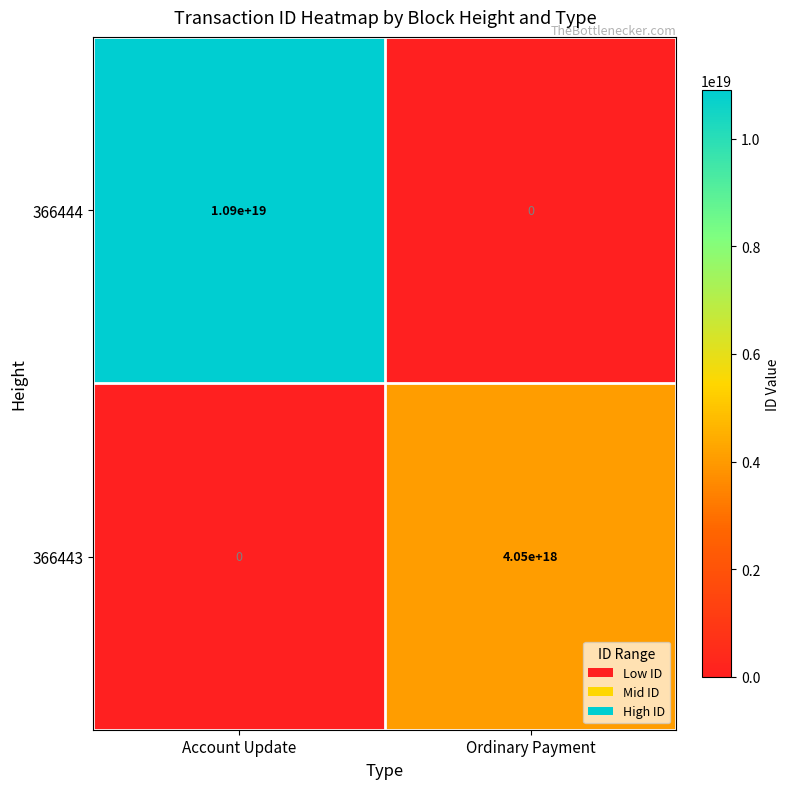

At which label is 366443 closest to 2025000000000000000?

Account Update